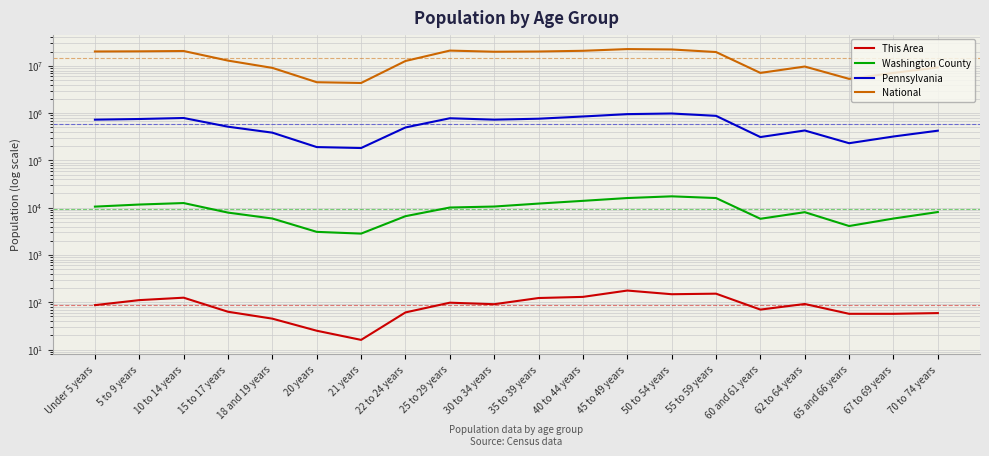

How many values in the National series exceed 19664805?

9